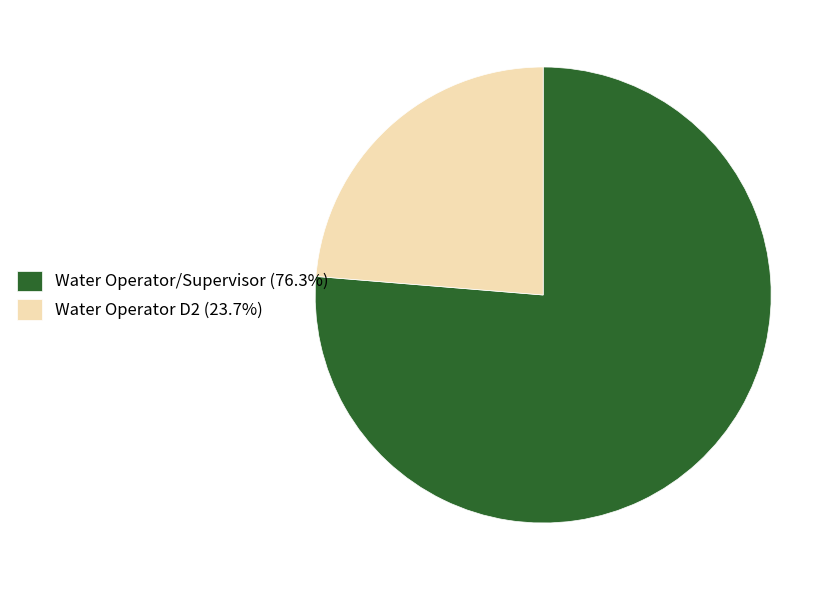

How many slices are in this pie chart?

2